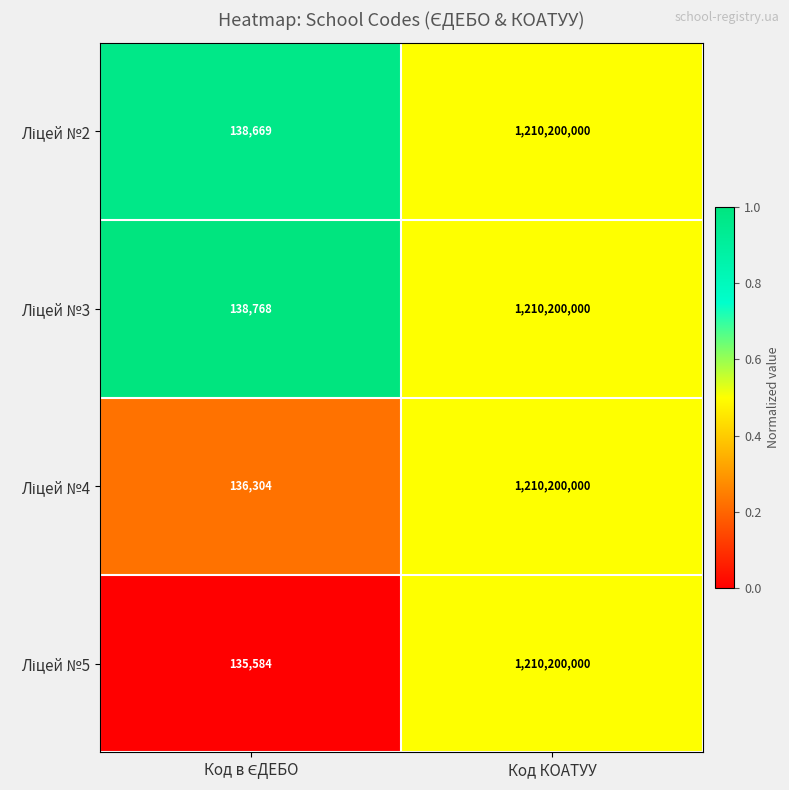

At which category is the sum across all series the highest?

Код КОАТУУ